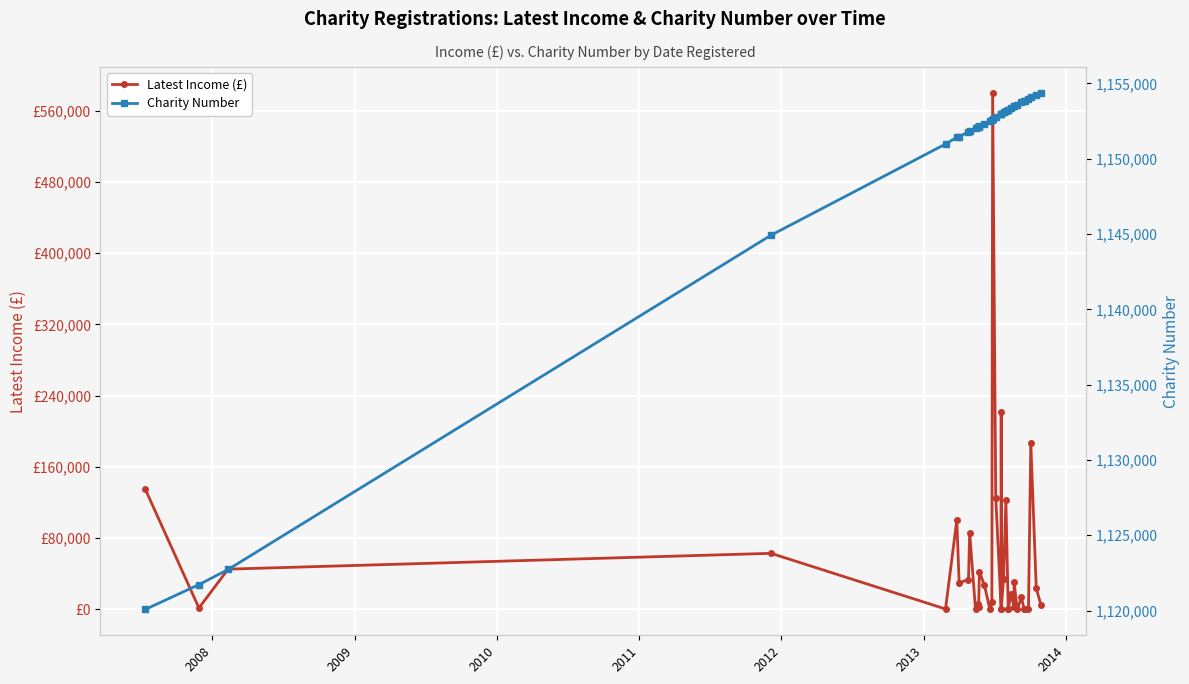

What is the value of the Latest Income (£) point at the 11th from the left?

6192